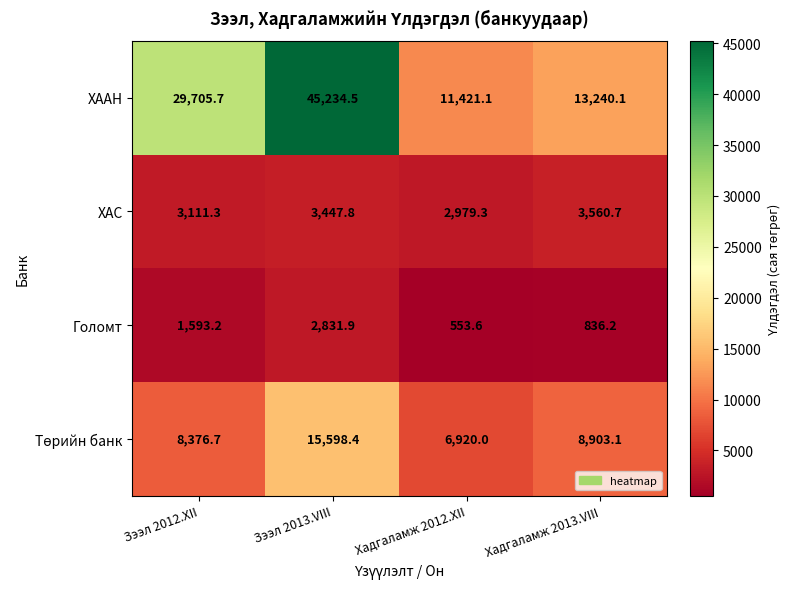

What is the difference between the highest and lowest values at Хадгаламж 2012.XII?

10867.5